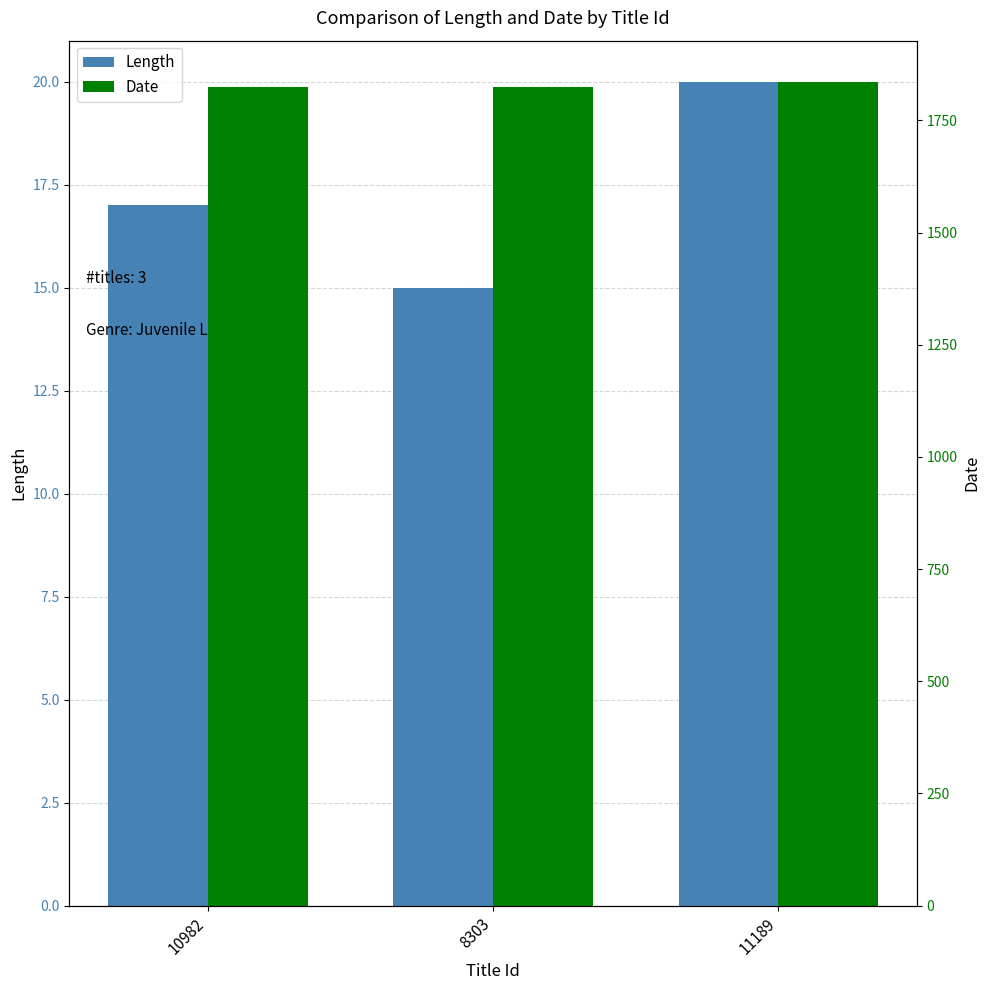

Is it true that Length equals 20 at 11189?

True